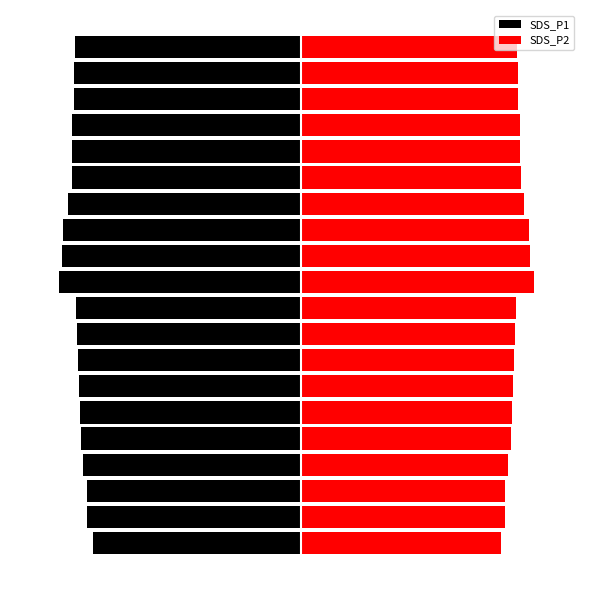

How many groups of bars are there?

20